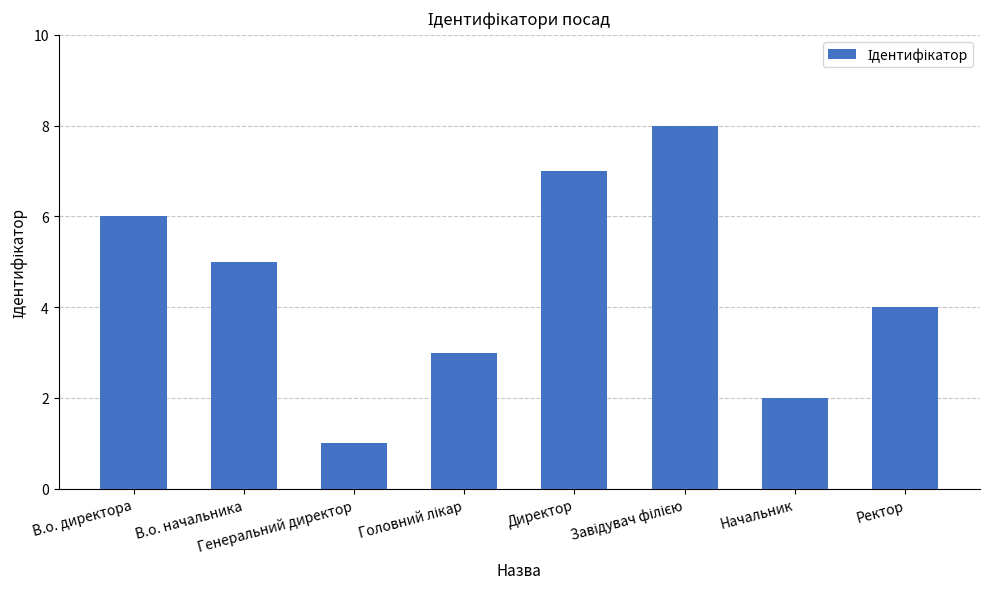

What is the maximum value shown in the chart?

8